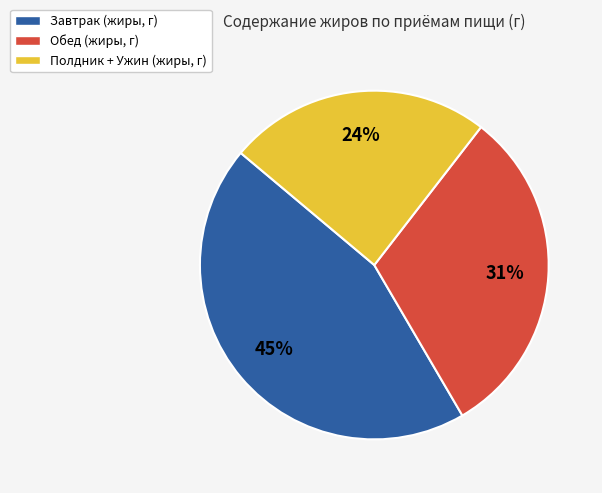

Count the number of slices in the pie.

3